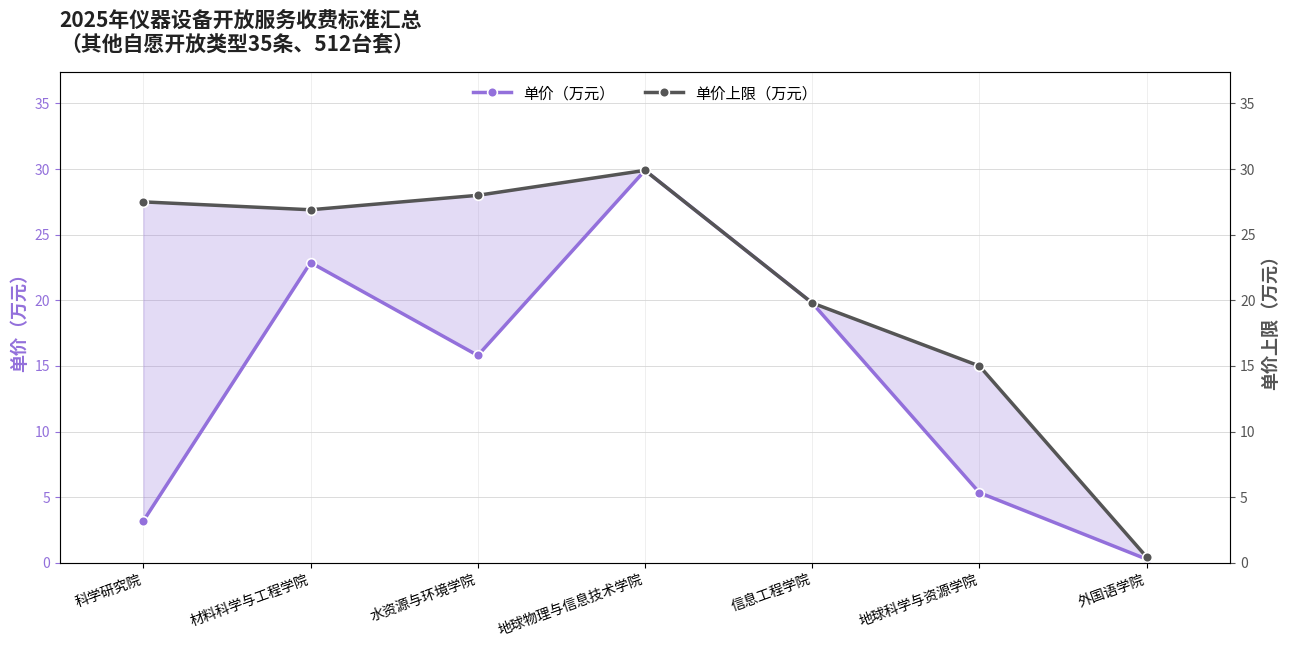

Which series has the largest range (max minus min)?

单价（万元）